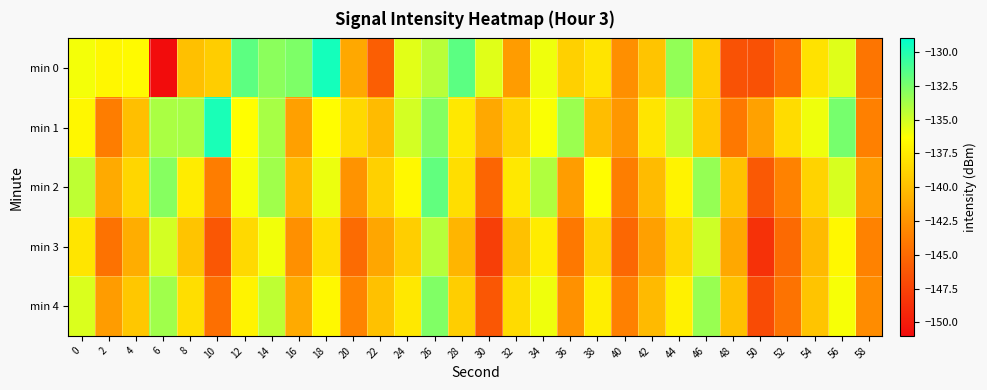

What is the greatest value displayed?

-129.6